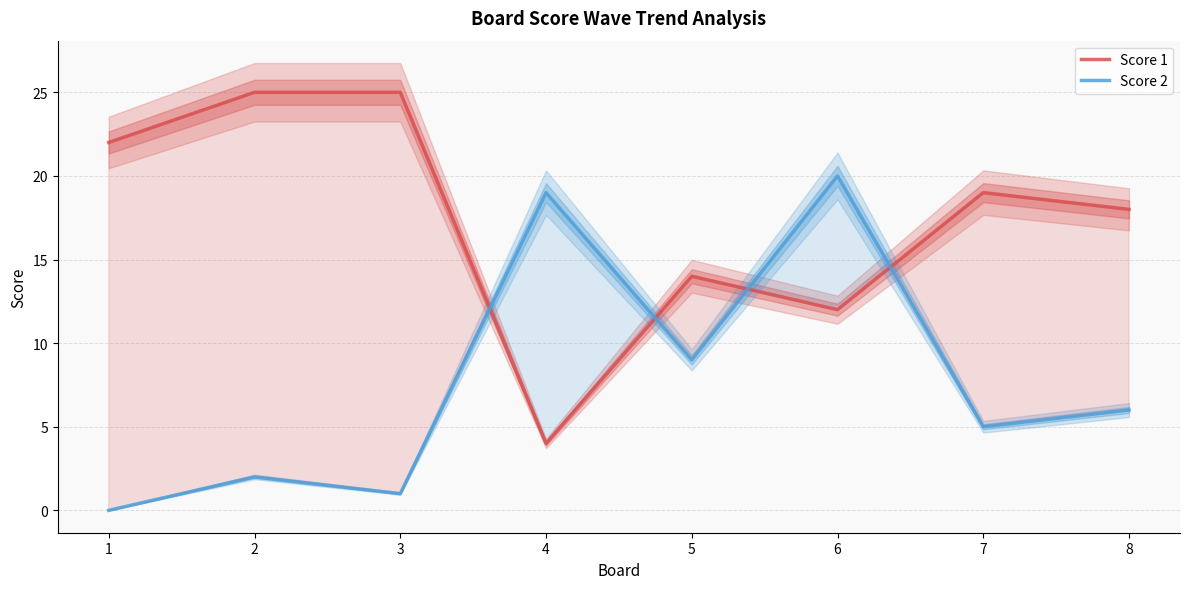

Rank the series by their maximum value, from lowest to highest.

Score 2, Score 1